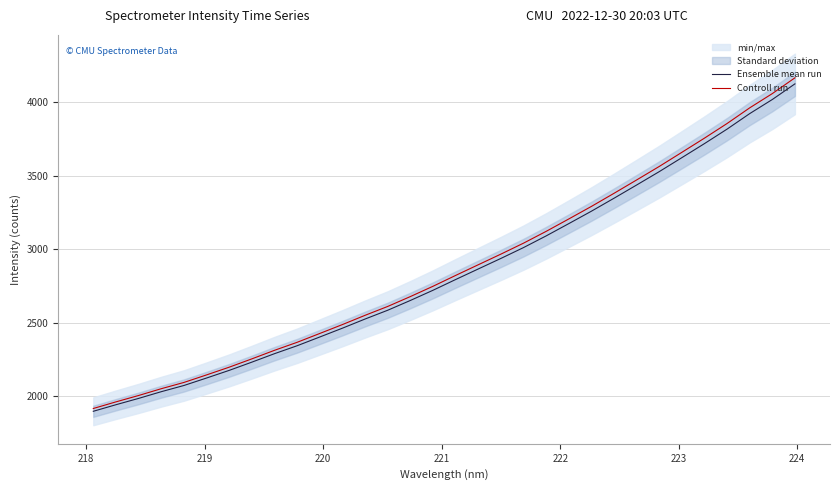

What is the maximum value for Controll run?

4166.7